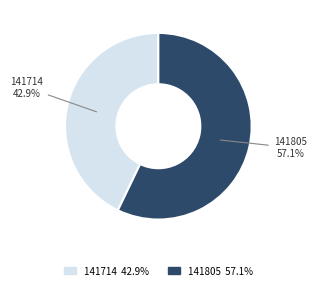

What percentage do 141714 and 141805 together represent?

100.0%